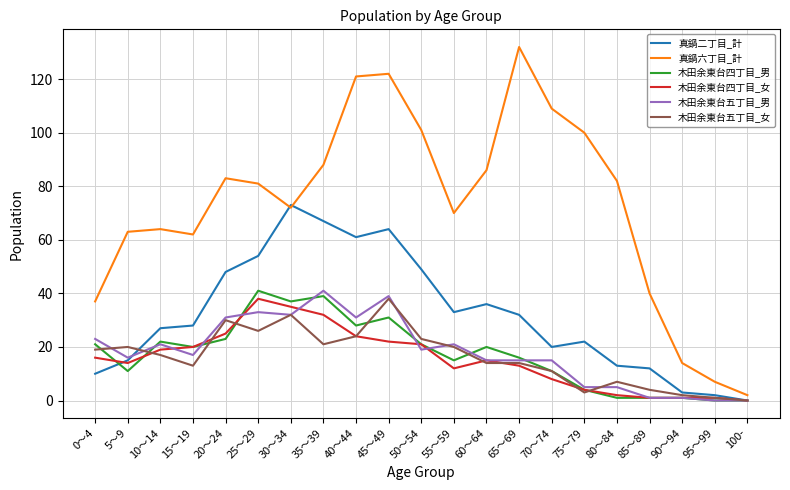

What is the difference between the maximum and minimum values in the 真鍋二丁目_計 series?

73